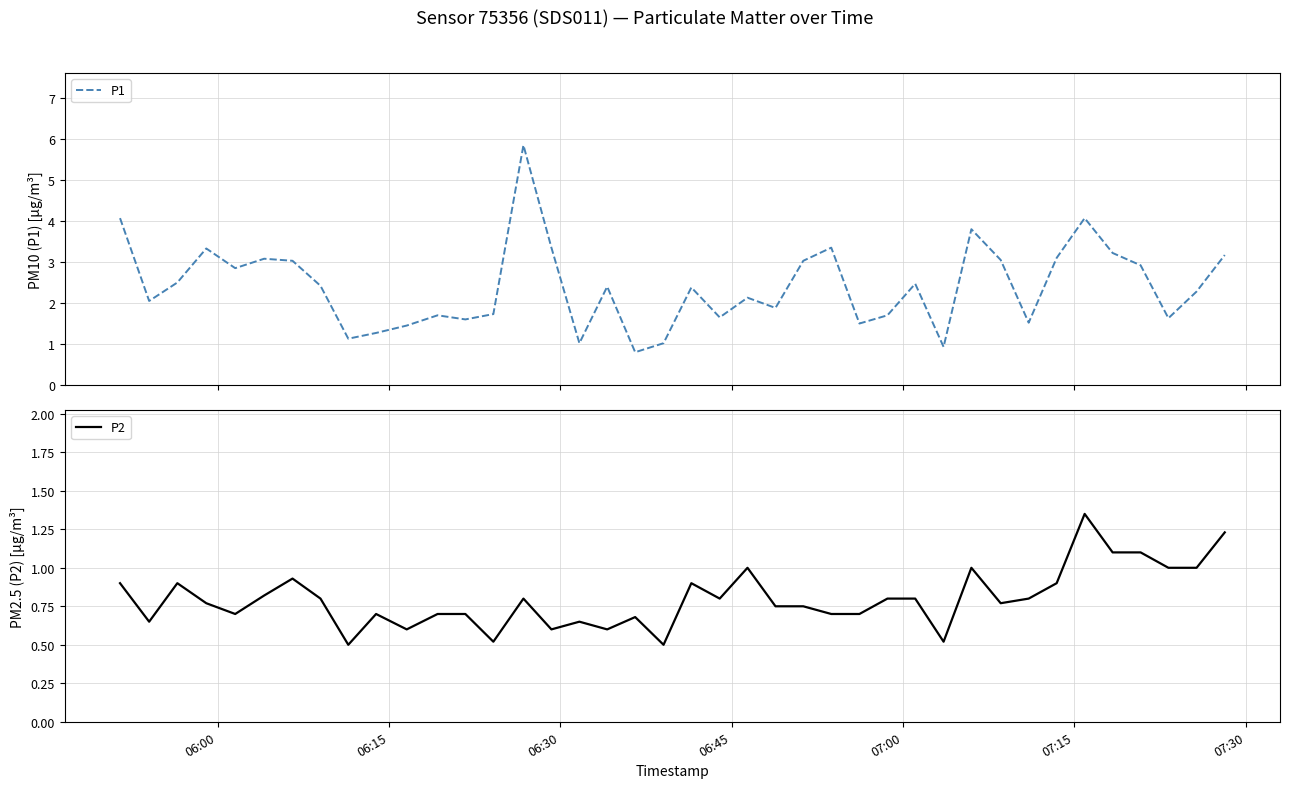

What are all the series names shown in the legend?

P1, P2